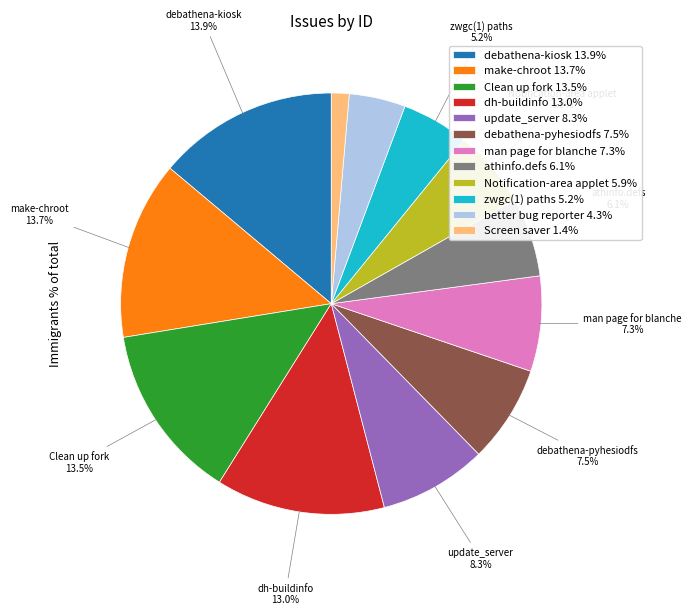

Count the number of slices in the pie.

12